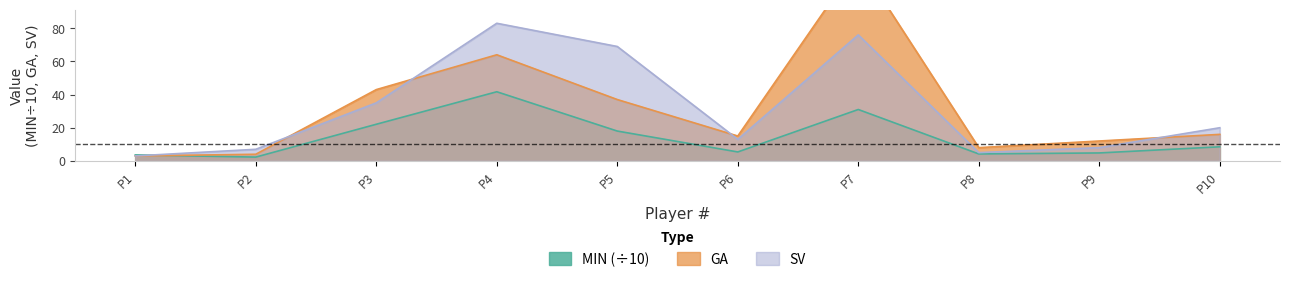

Which series changed the most between P8 and P9?

GA